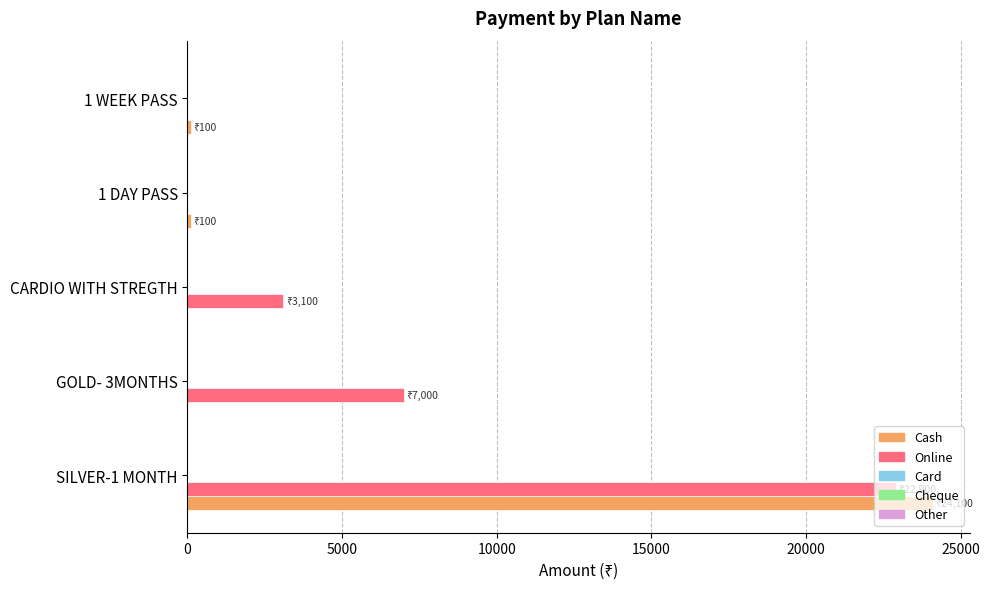

How many categories are shown in the chart?

5